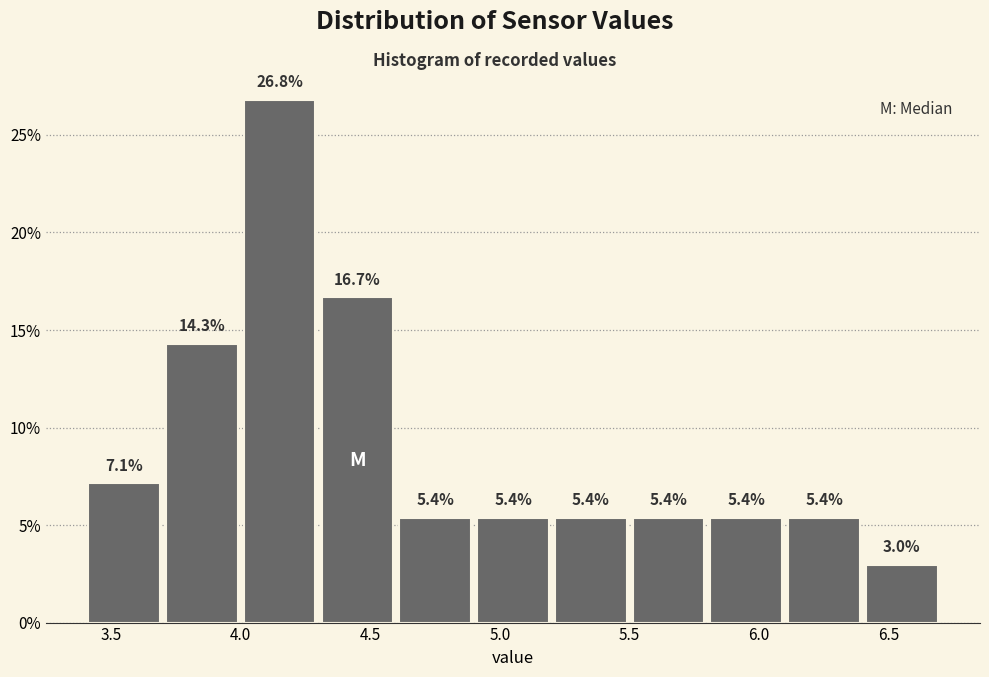

Reading left to right, transcribe this chart: for each bar, give the range it covers on the x-axis and its height.

3.4 to 3.7: 7.1
3.7 to 4.0: 14.3
4.0 to 4.3: 26.8
4.3 to 4.6: 16.7
4.6 to 4.9: 5.4
4.9 to 5.2: 5.4
5.2 to 5.5: 5.4
5.5 to 5.8: 5.4
5.8 to 6.1: 5.4
6.1 to 6.4: 5.4
6.4 to 6.7: 3.0